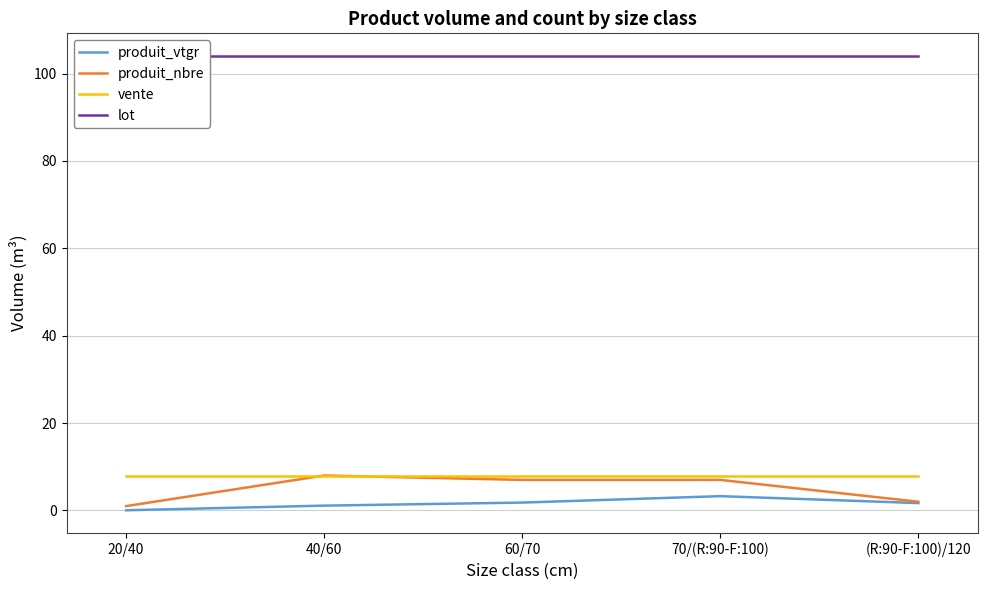

At how many categories does at least one series exceed 97?

5